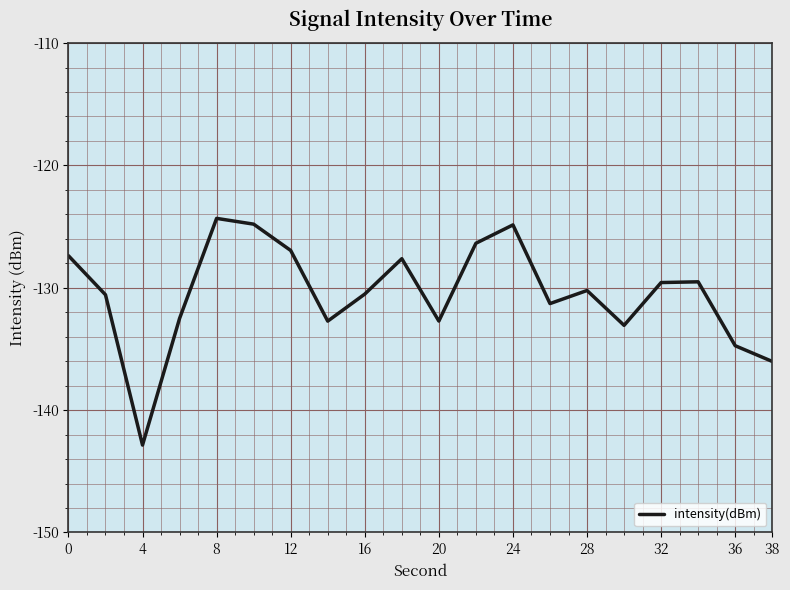

True or false: there are more than 0 points higher than both neighbors.

True